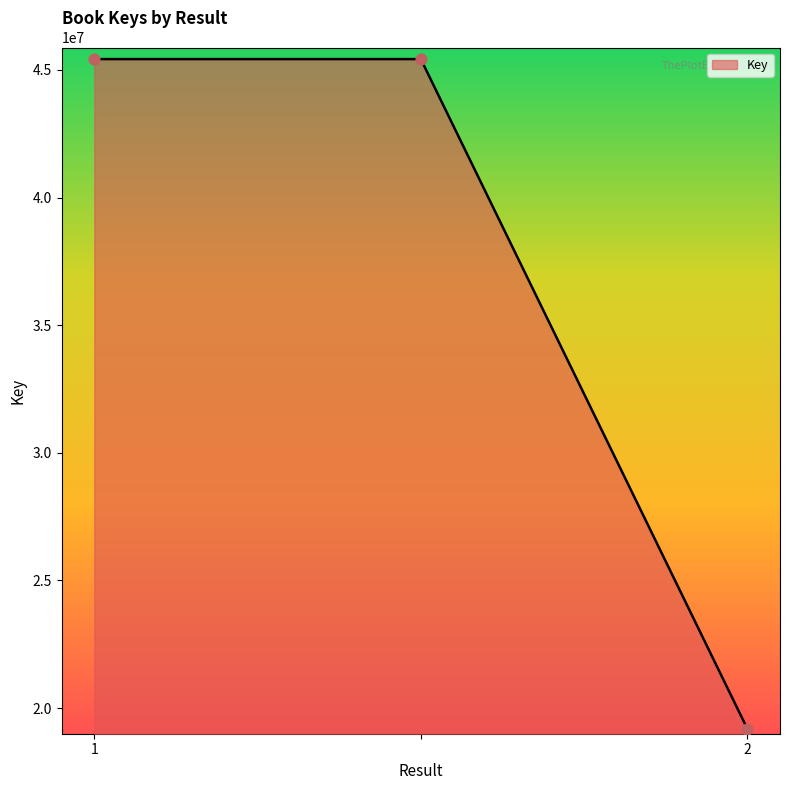

What is the smallest value displayed?

19185503